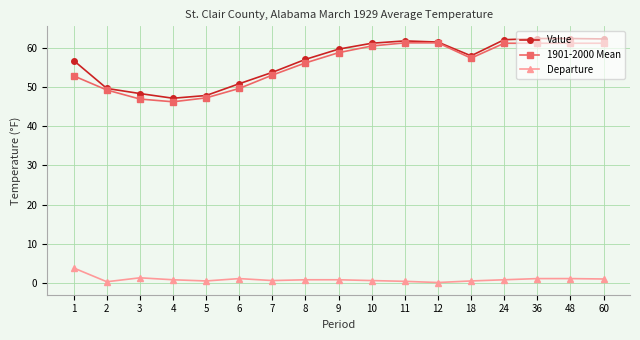

What is the value of the Value point at the 17th from the left?

62.2